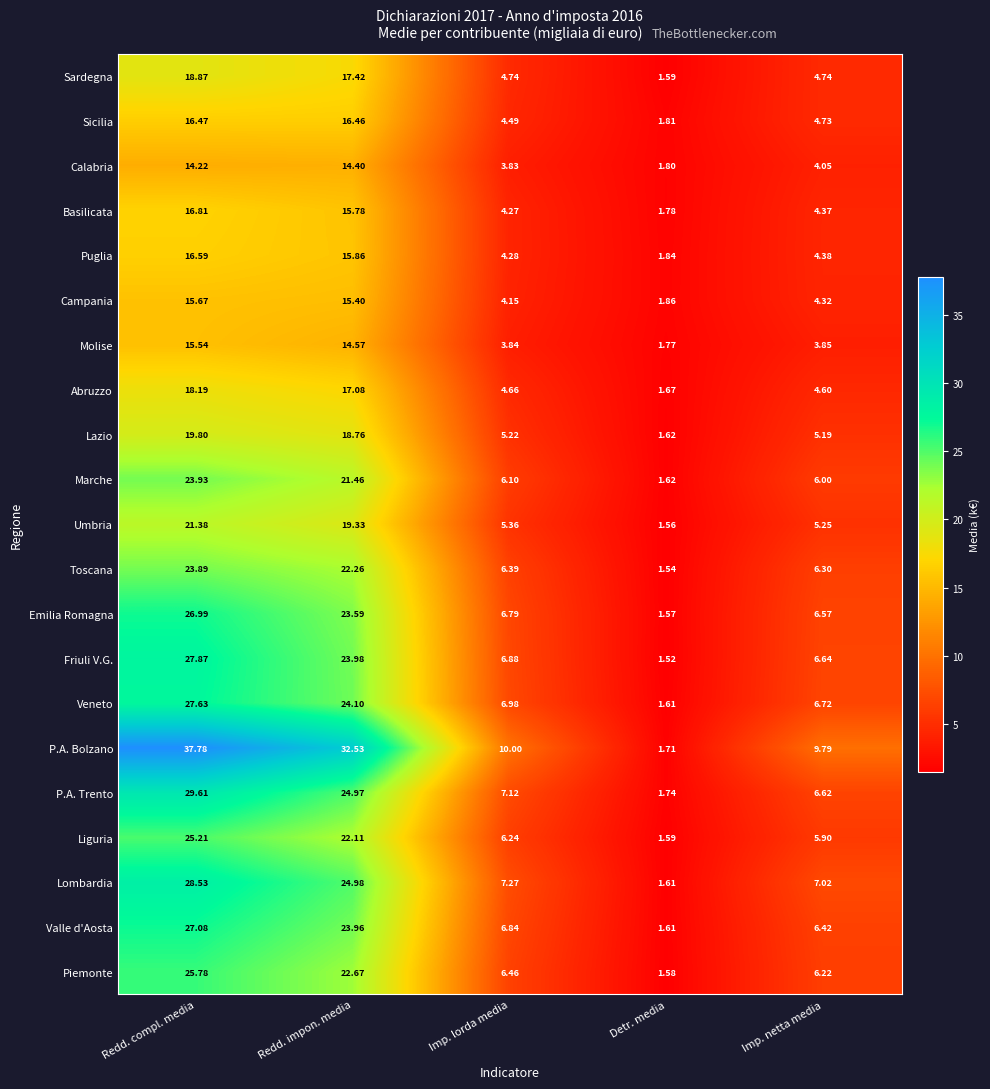

Between Redd. impon. media and Detr. media, which series saw the biggest shift?

P.A. Bolzano